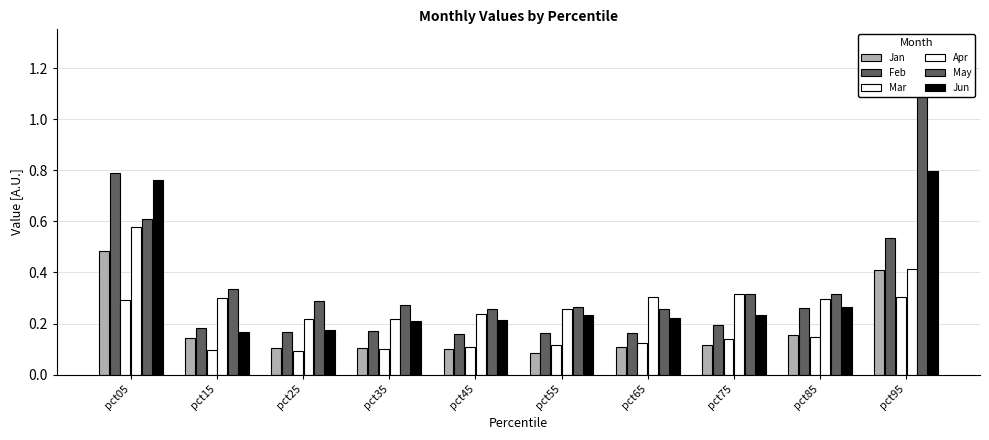

Which category has the highest value across all series?

pct95